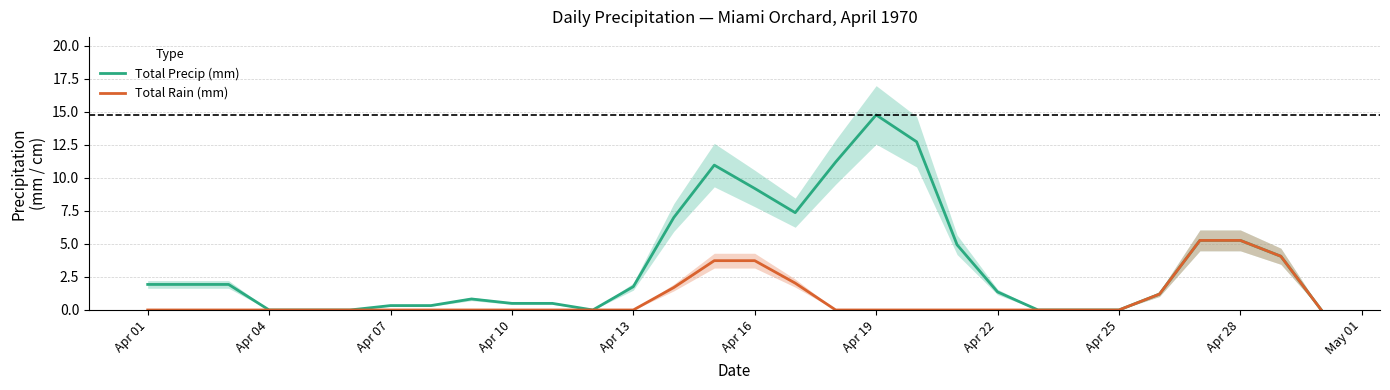

Is it true that Total Rain (mm) equals -3.1 at Apr 04?

False